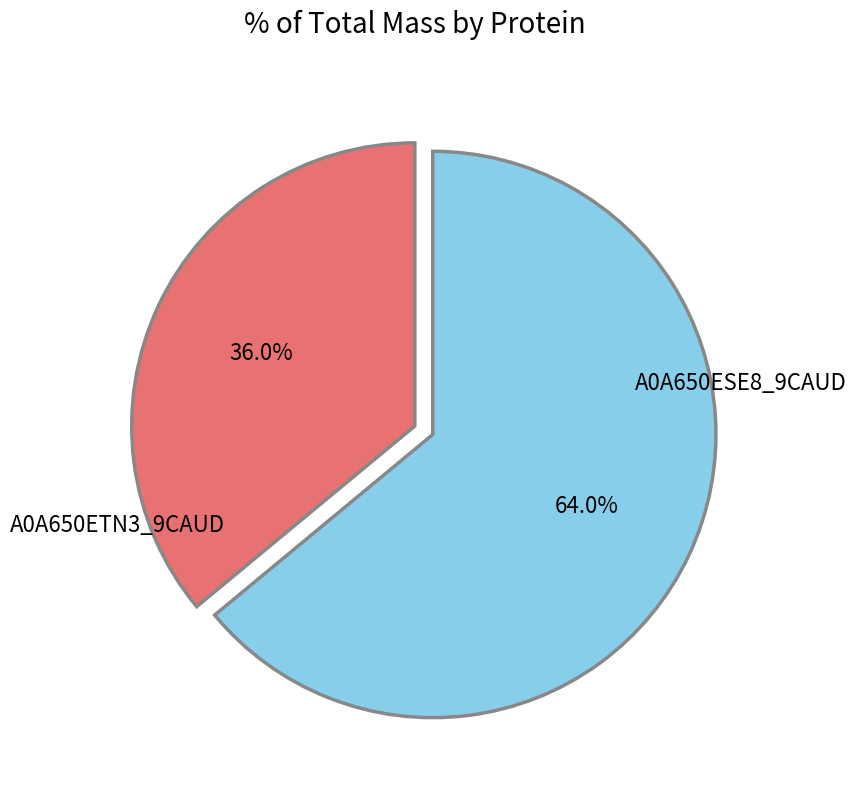

True or false: A0A650ETN3_9CAUD accounts for 64% of the total.

True